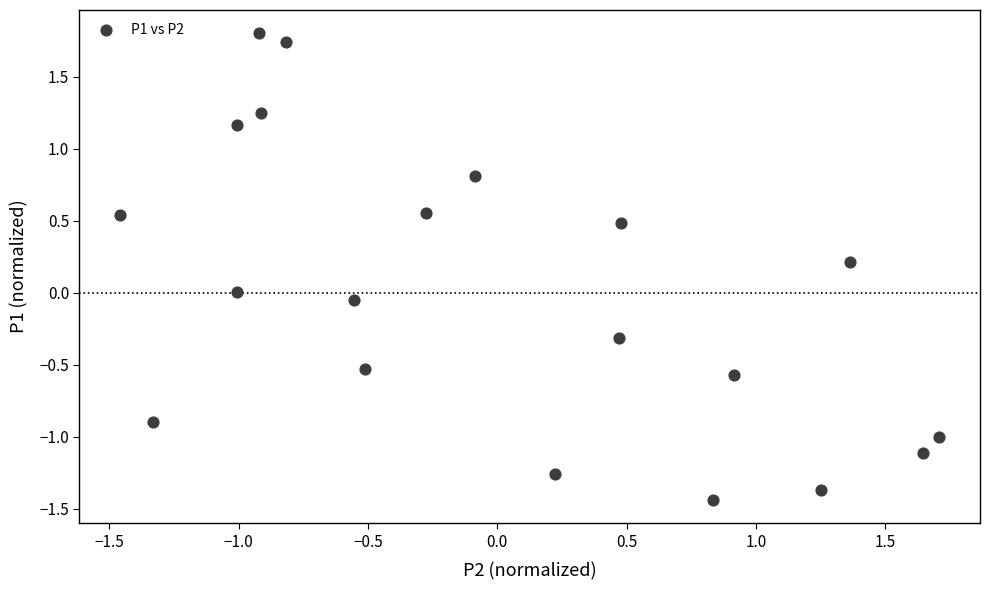

What is the range of Y values (max minus min)?

3.2